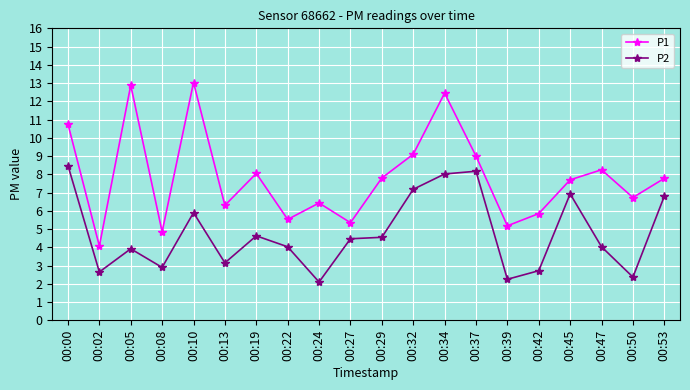

Which category has the lowest value across all series?

00:24